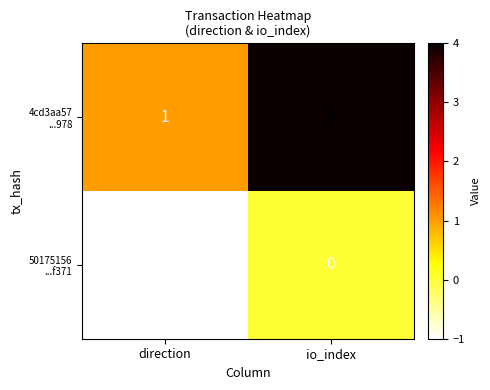

At which category is the sum across all series the highest?

io_index